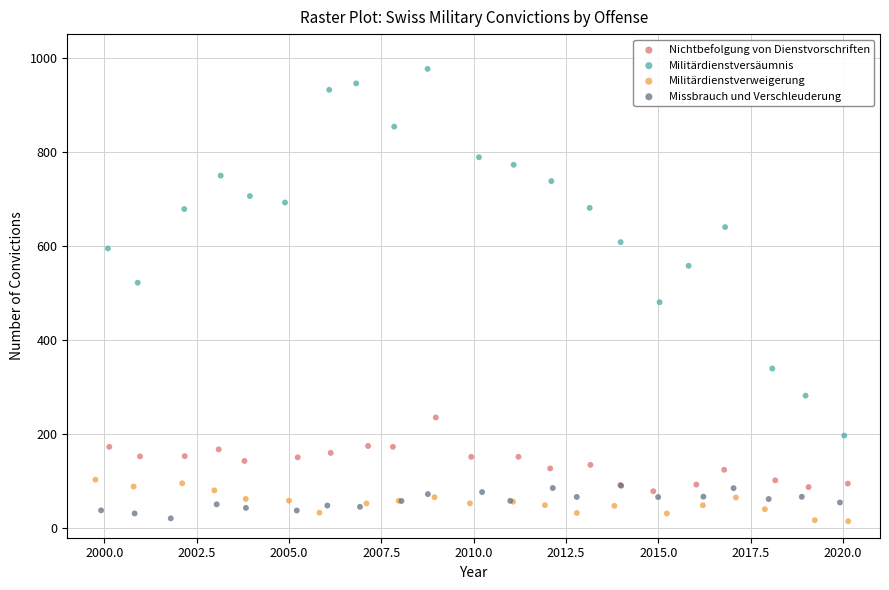

Which series has the largest Y range (max minus min)?

Militärdienstversäumnis